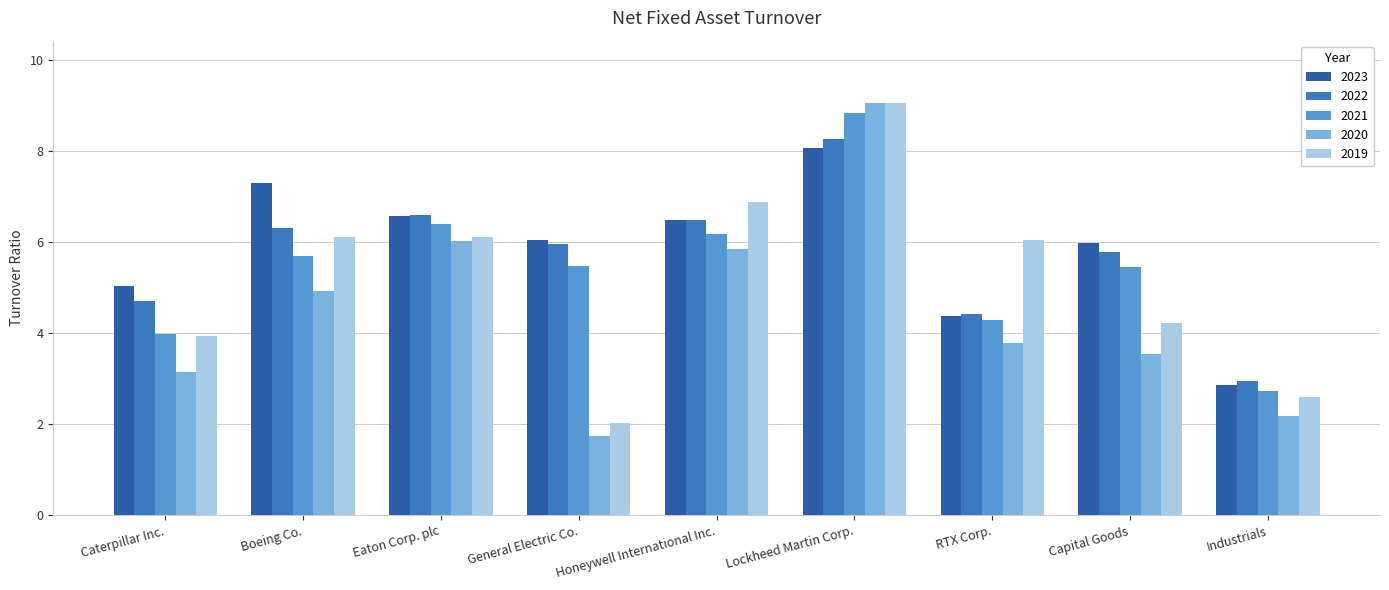

Where is 2022 nearest to the value 5?

Caterpillar Inc.